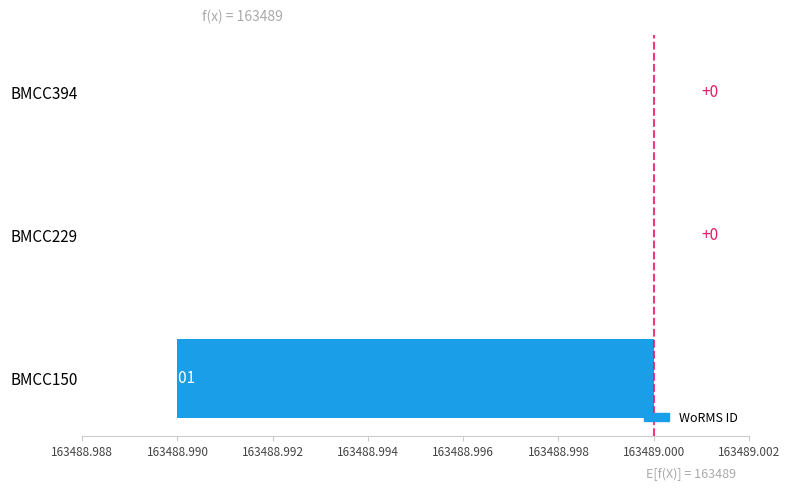

Are the bars horizontal?

Yes